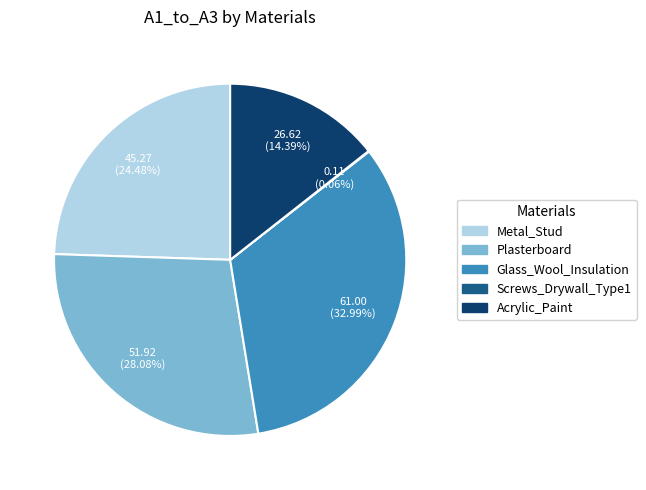

Is the sum of Plasterboard and Acrylic_Paint greater than half?

No